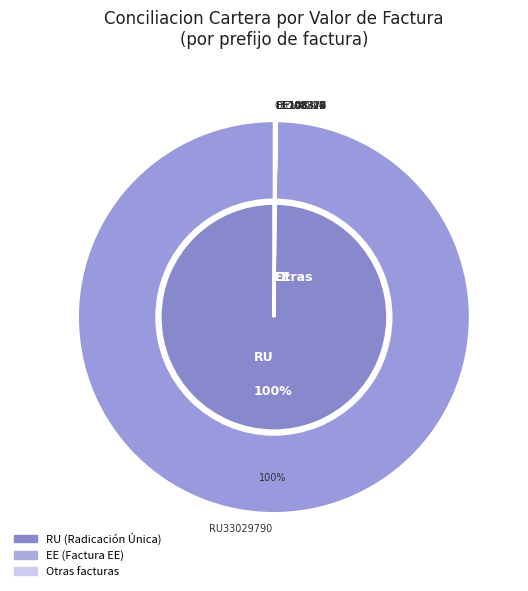

Is there any slice that represents more than half of the pie?

Yes